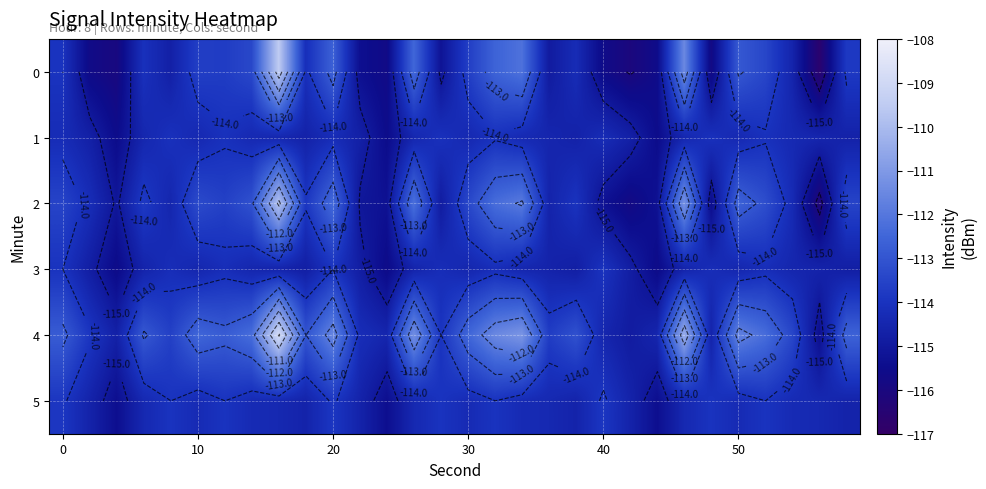

Count the number of data series in this chart.

6